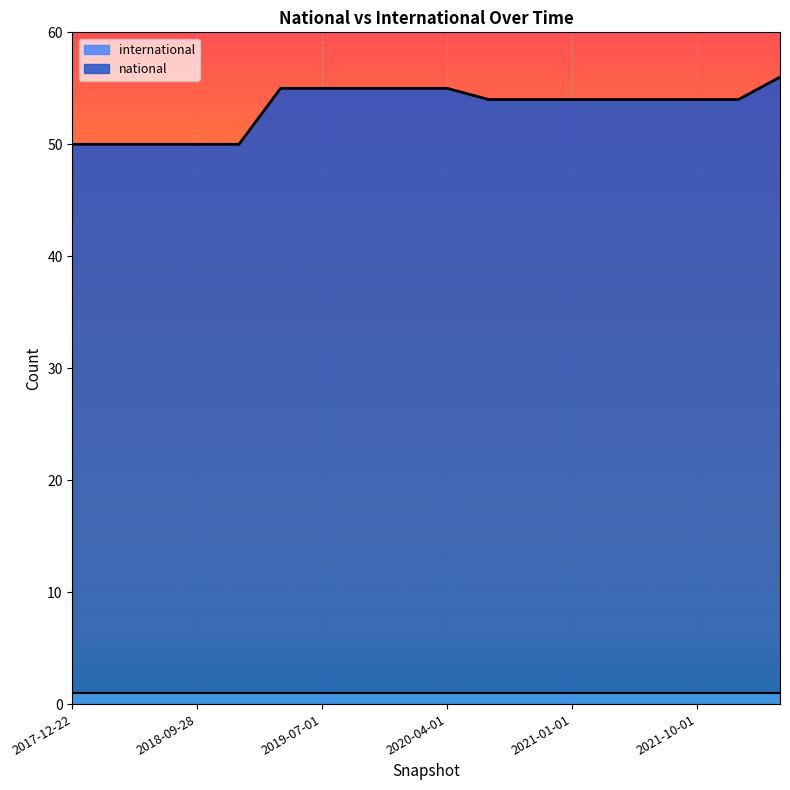

How many lines are shown in the chart?

2